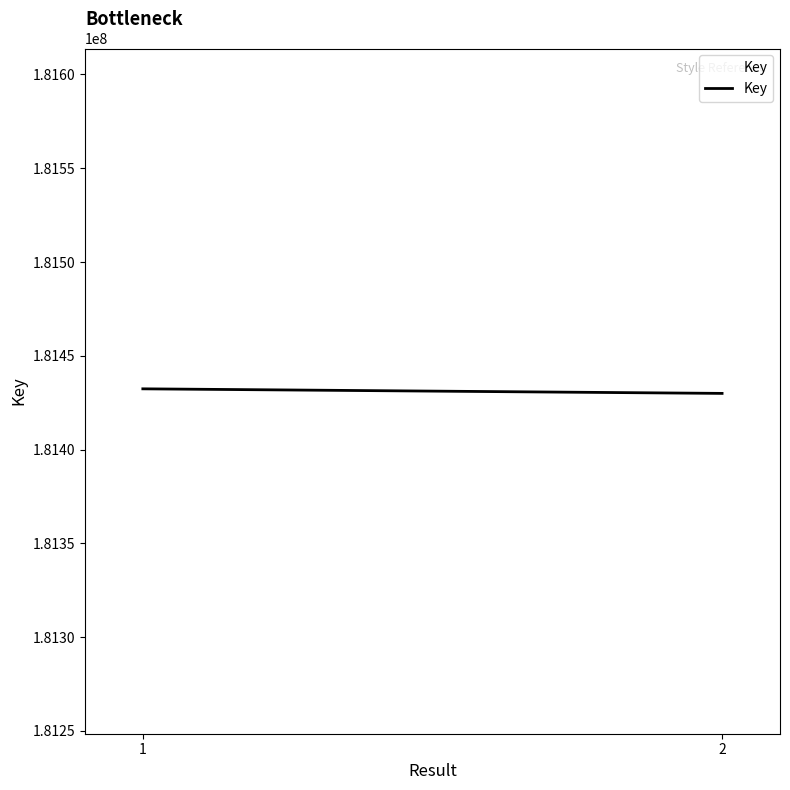

Rank the categories by value from lowest to highest.

2, 1